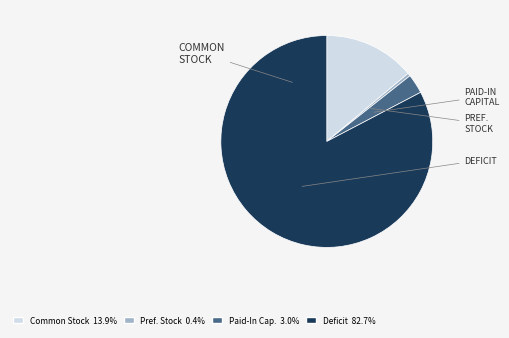

Does any single category account for the majority?

Yes